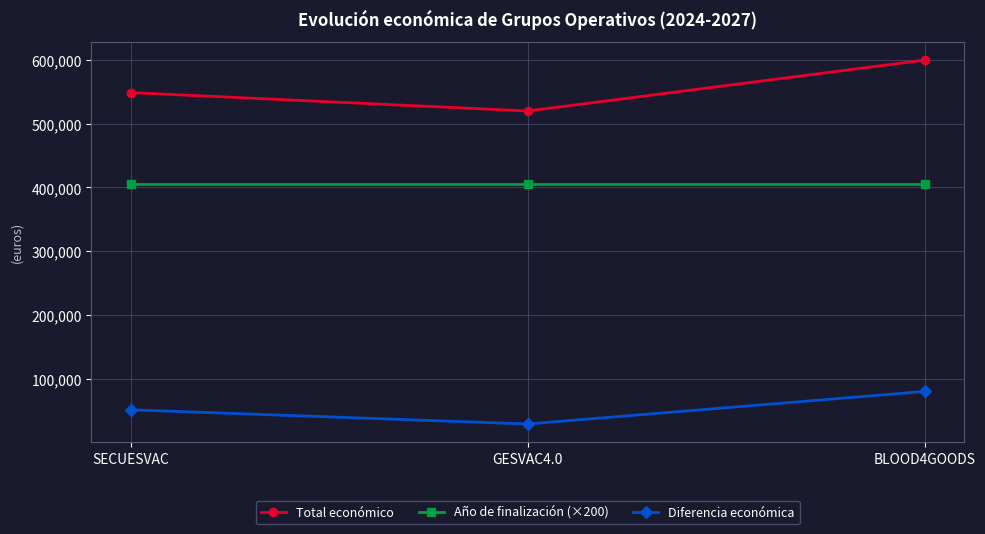

How many distinct data groups are displayed?

3